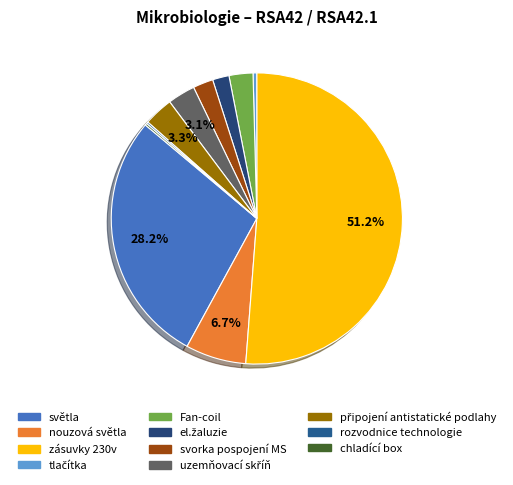

What percentage is the nouzová světla slice, to the nearest percent?

7%